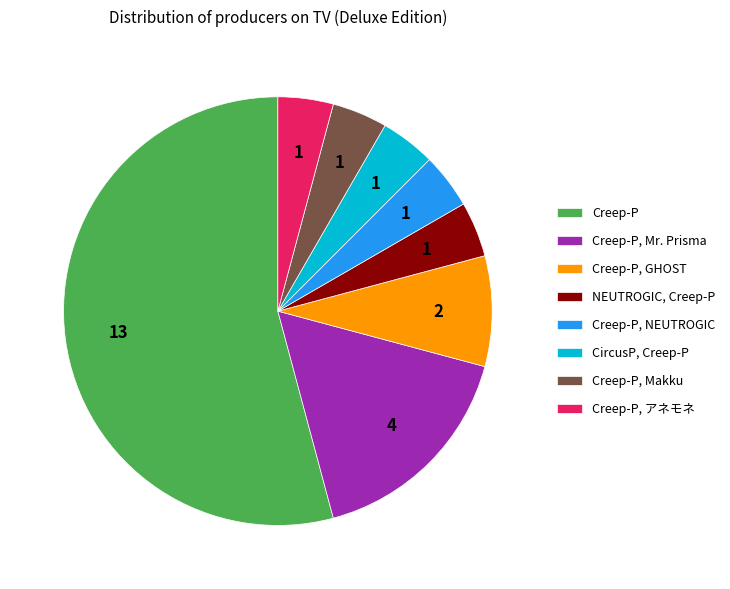

Which slice is the largest?

Creep-P